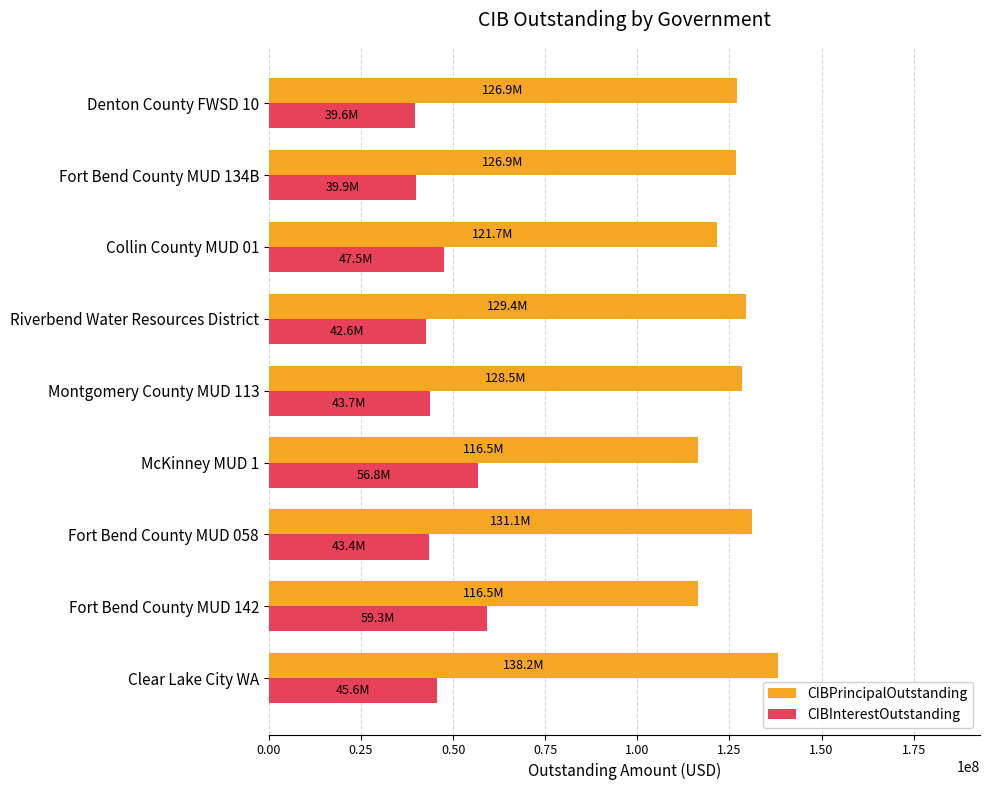

At how many categories does at least one series exceed 78381695?

9